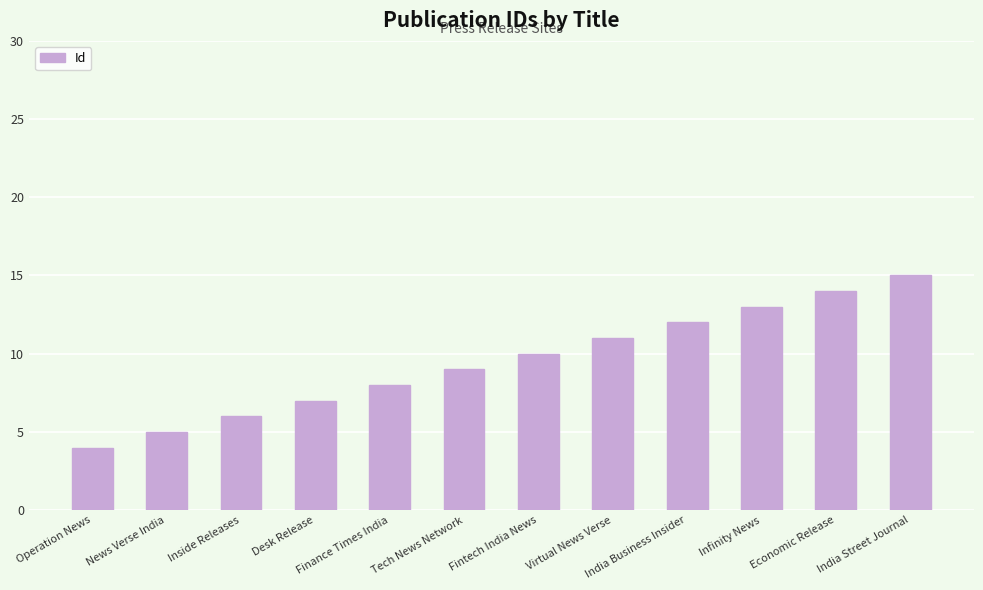

What is the ratio of the value at India Street Journal to the value at Economic Release?

1.1